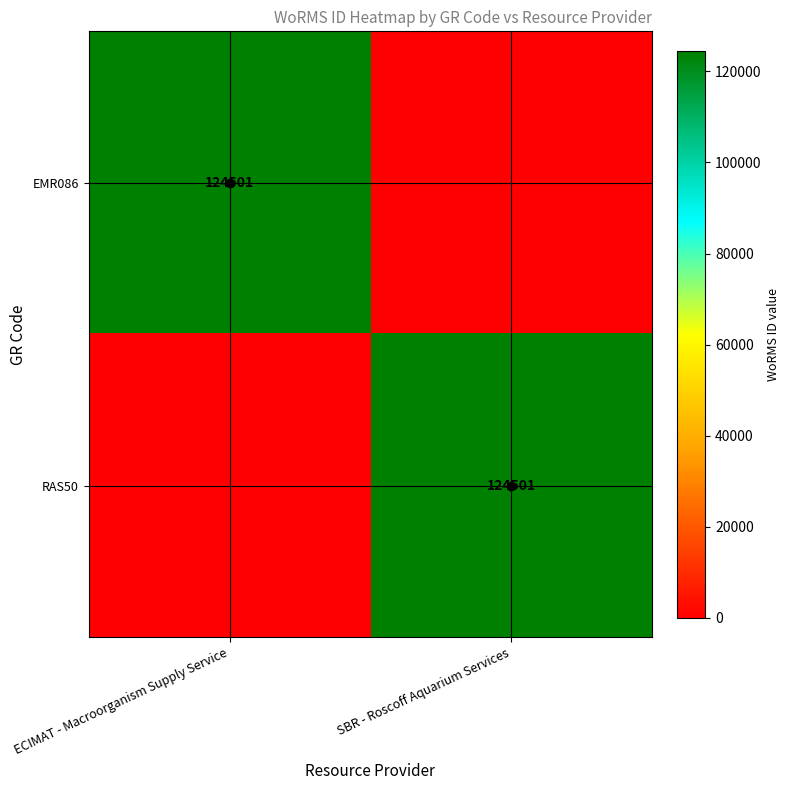

The value of EMR086 at ECIMAT - Macroorganism Supply Service is 195814. True or false?

False